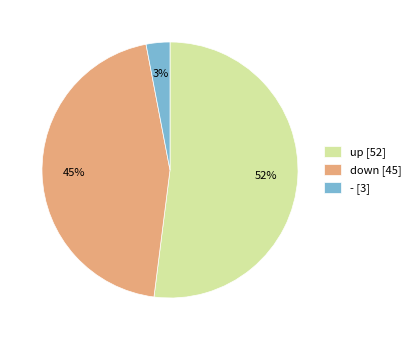

True or false: - accounts for 3% of the total.

True